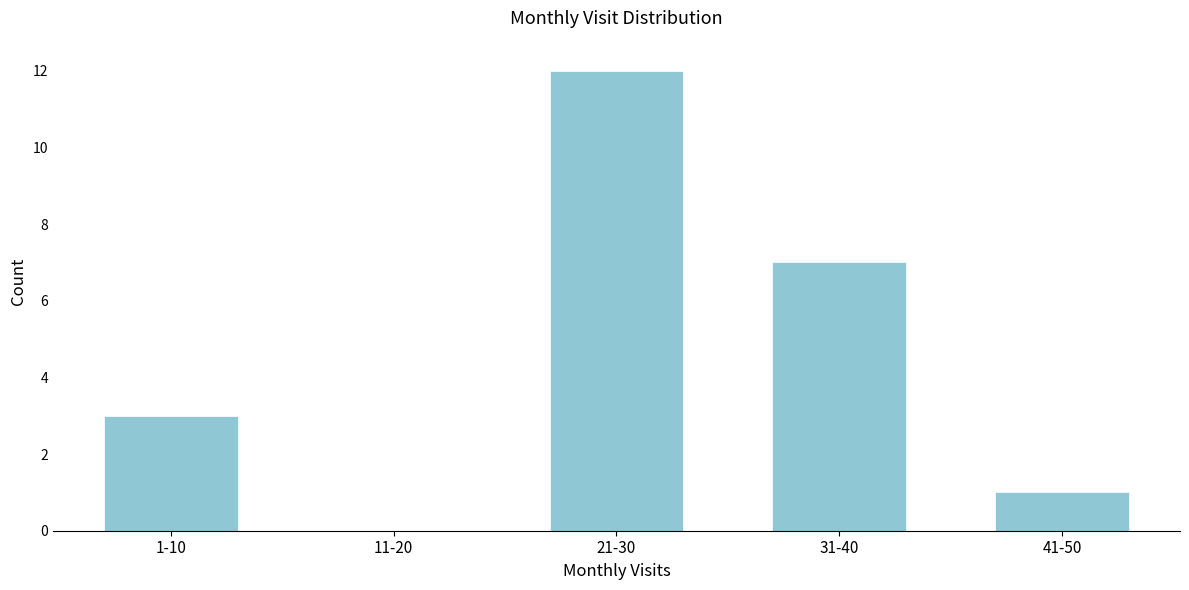

Reading left to right, what are all the values shown in this chart?

1-10=3	11-20=0	21-30=12	31-40=7	41-50=1